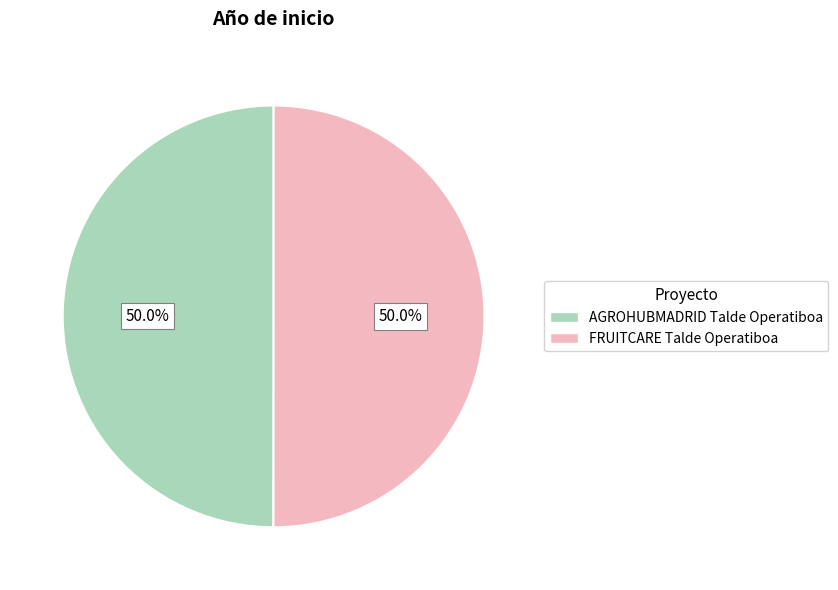

Do FRUITCARE Talde Operatiboa and AGROHUBMADRID Talde Operatiboa together represent more than half of the pie?

Yes